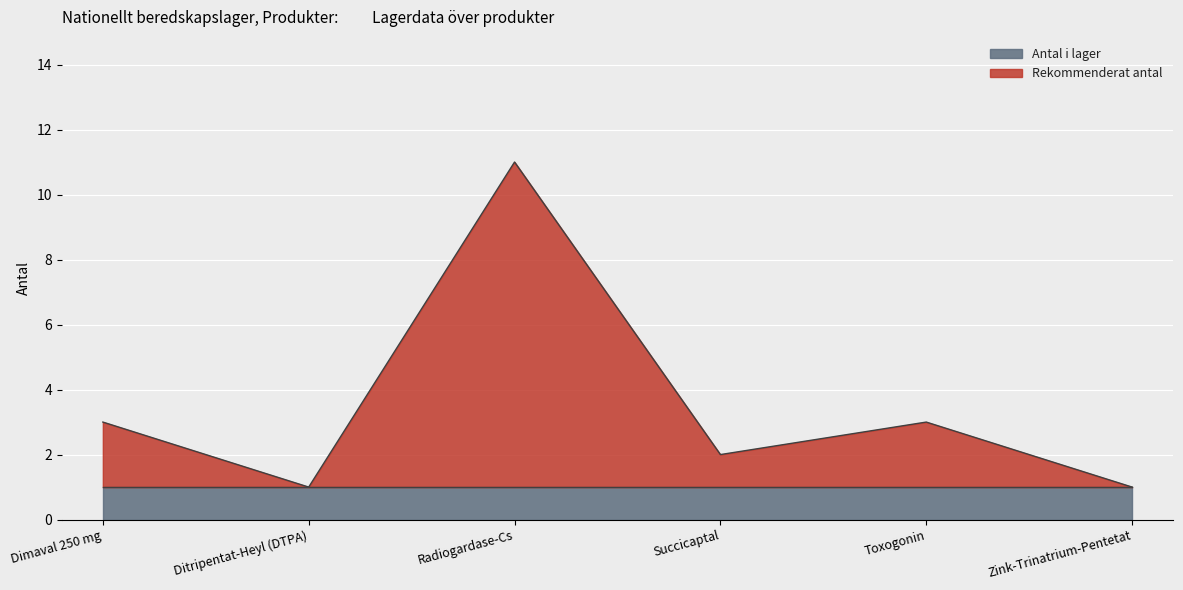

What is the change in value from Radiogardase-Cs to Toxogonin?

-8